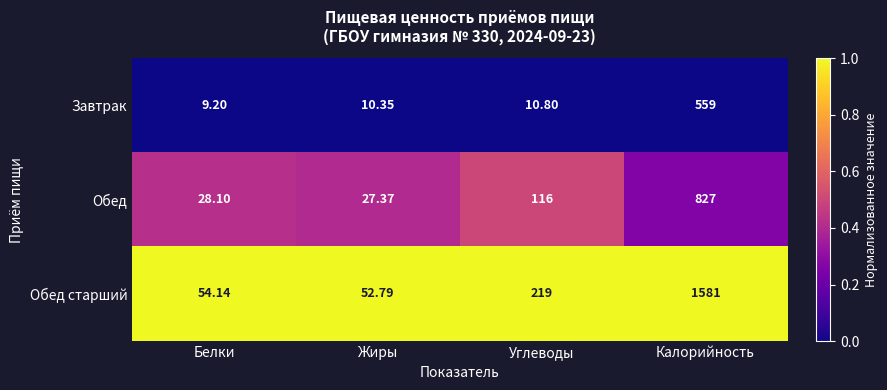

List the series in order of their overall mean, highest first.

Обед старший, Обед, Завтрак